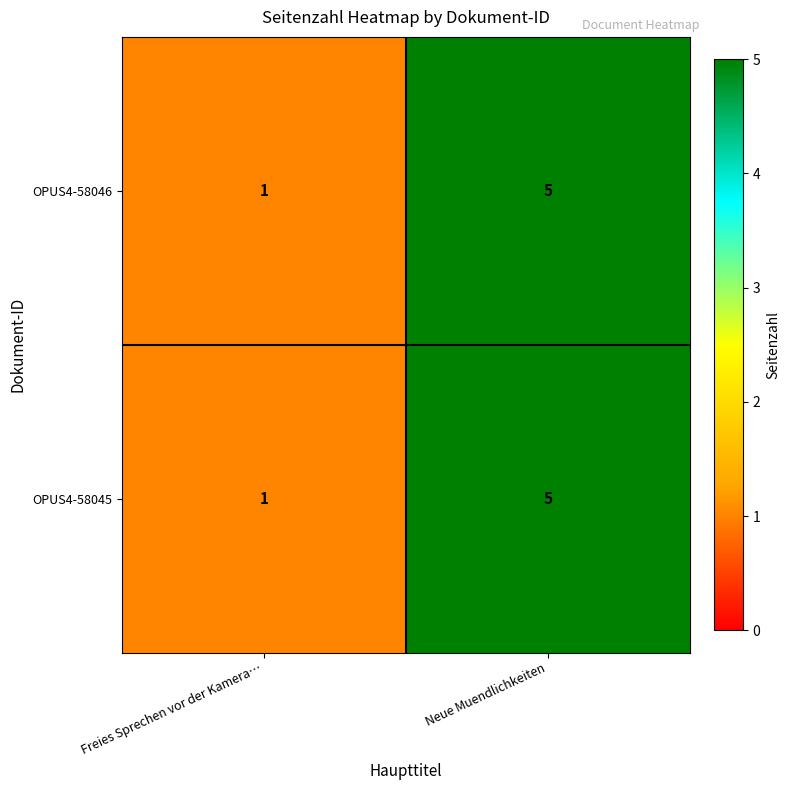

At how many categories does at least one series exceed 2?

1